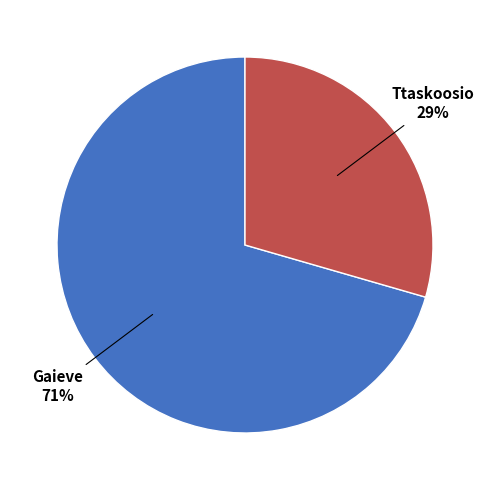

True or false: Ttaskoosio accounts for 39% of the total.

False